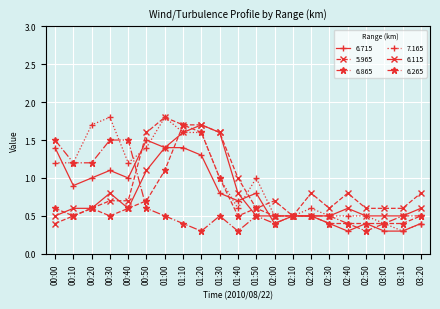

Which series changed the most between 00:50 and 01:20?

6.265